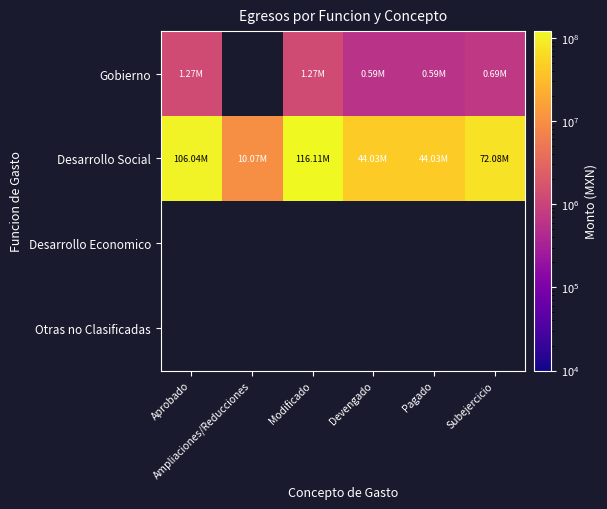

The Desarrollo Social series shows 45372358.6 at Aprobado. True or false?

False